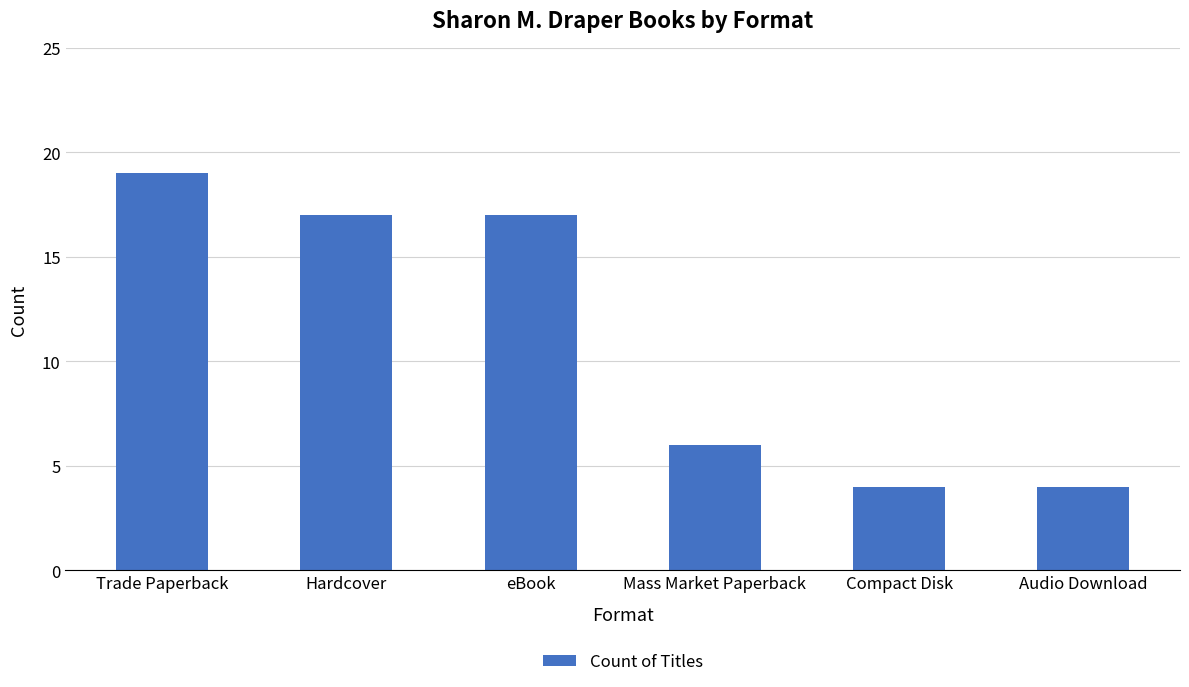

What is the sum of the values at Compact Disk and Hardcover?

21